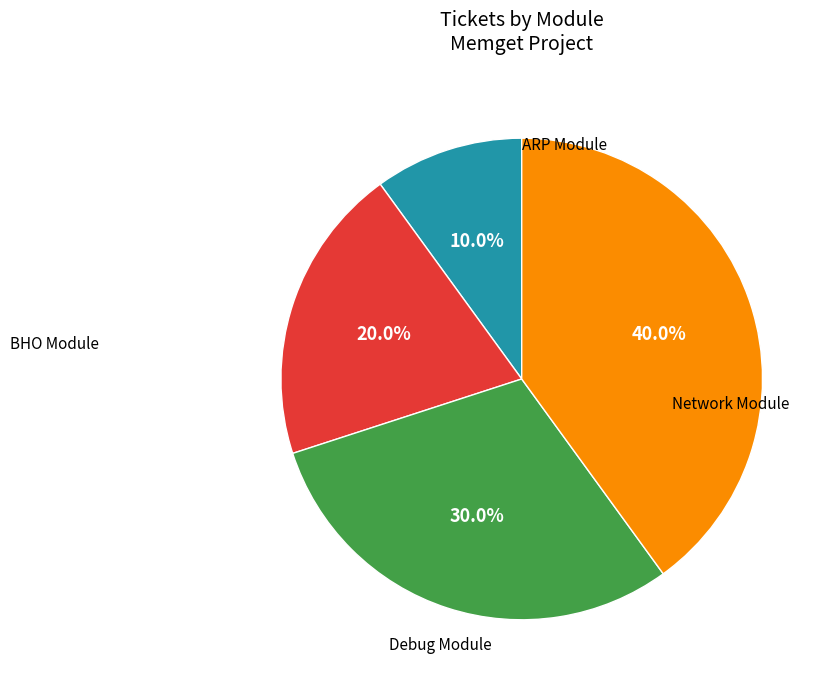

Is there a majority slice in this chart?

No